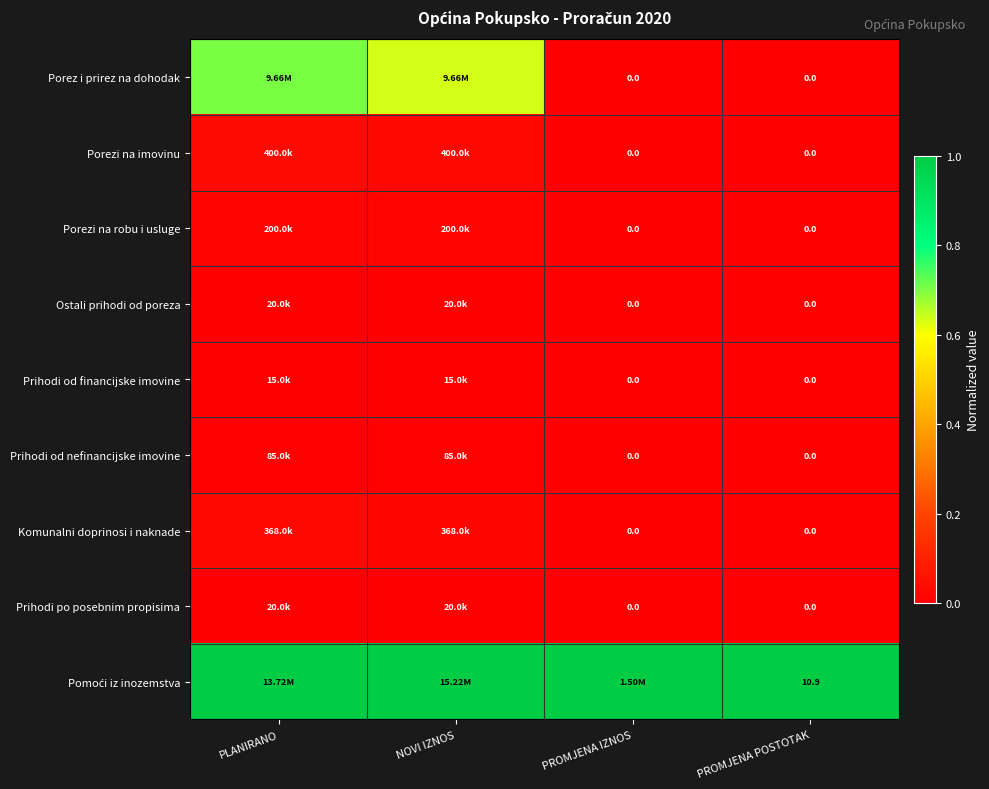

The Pomoći iz inozemstva series shows 0.7 at PLANIRANO. True or false?

False